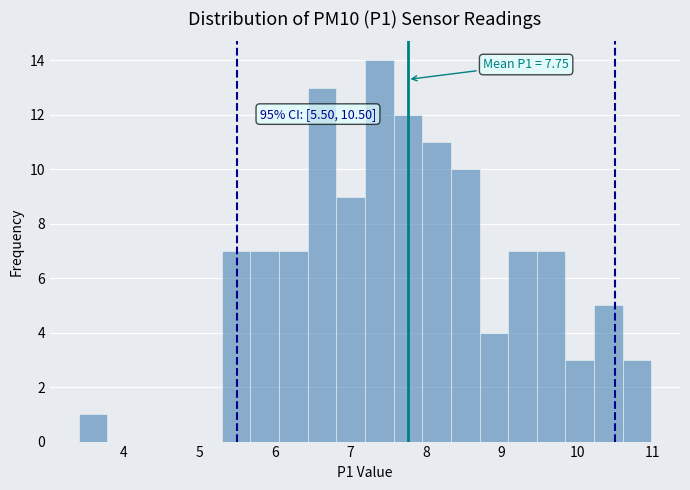

Read against the x-axis, roughly where is the centre of the tallest bar?

7.4